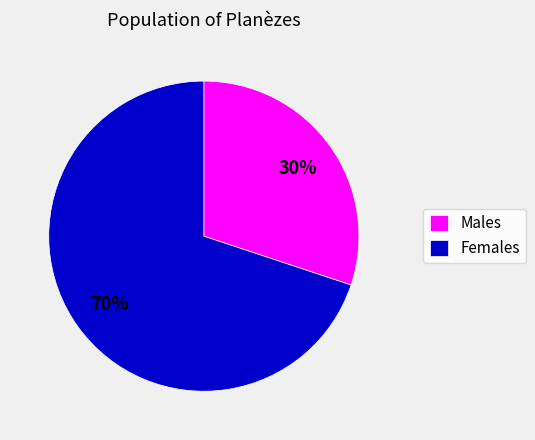

To the nearest percent, what percentage of the pie is Females?

70%